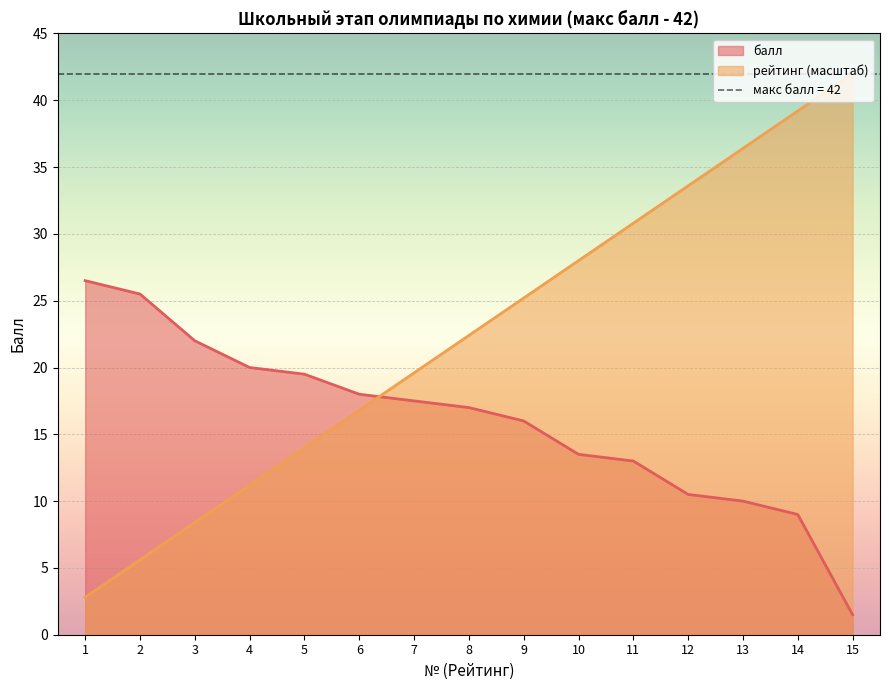

At which category is the sum across all series the highest?

14